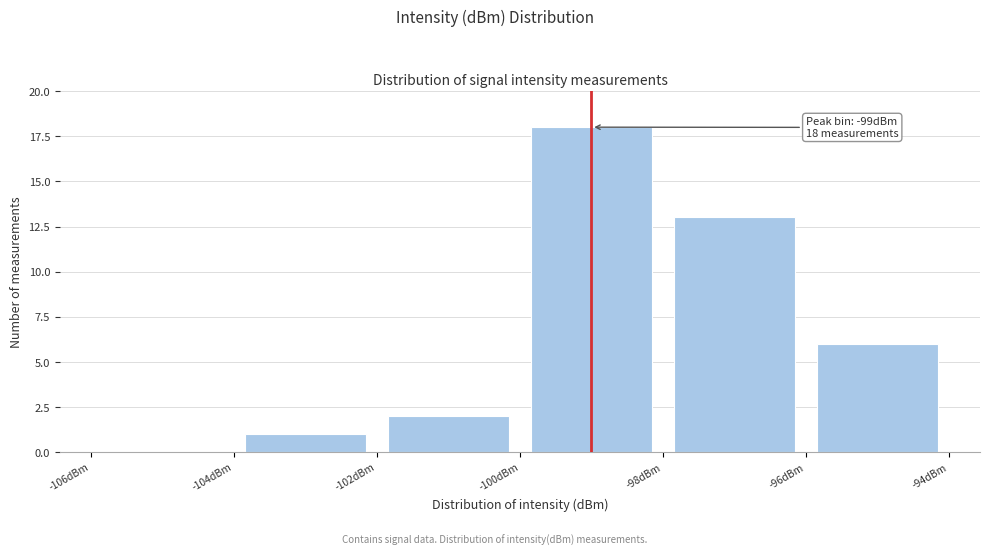

Over which range of the x-axis is the bar tallest?

-100 to -98